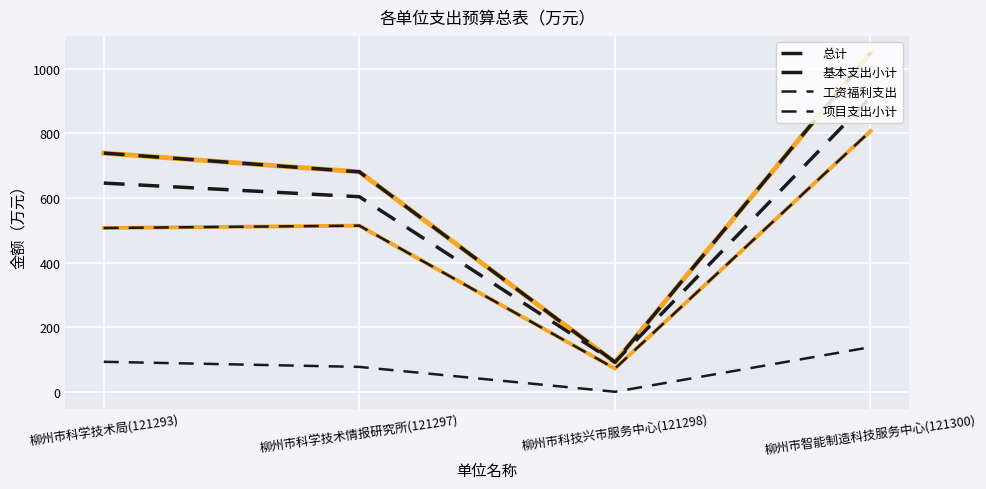

Which series has the largest total across all categories?

总计